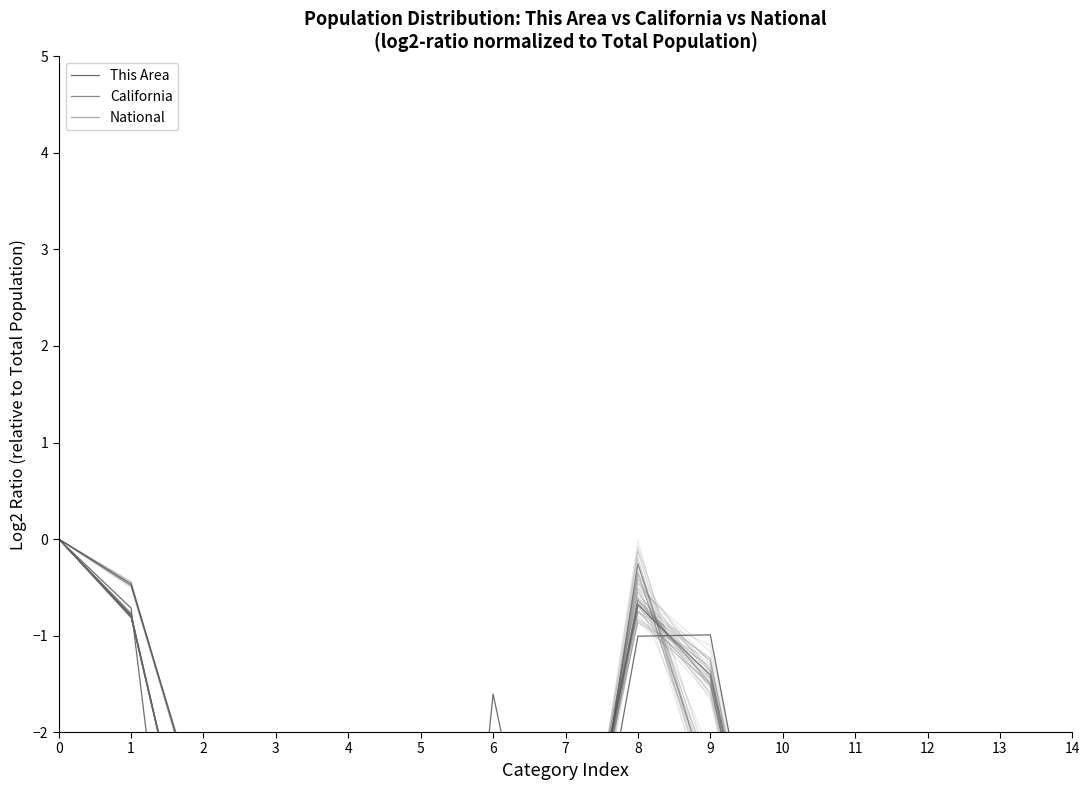

What is the approximate value of California at 13?

-5.4